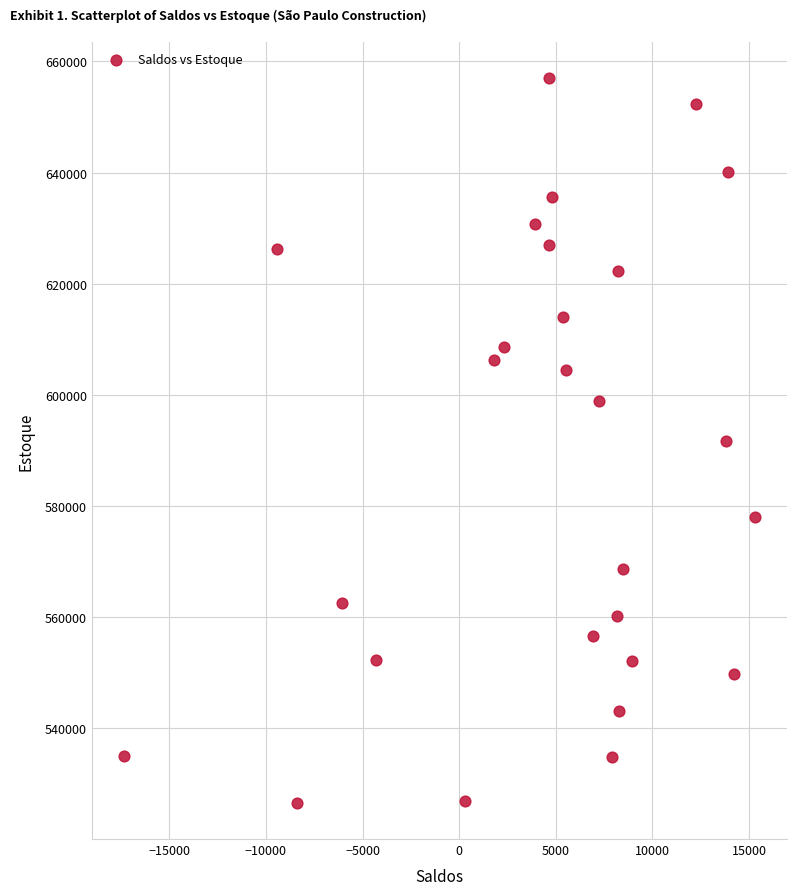

What is the range of Y values (max minus min)?

130359